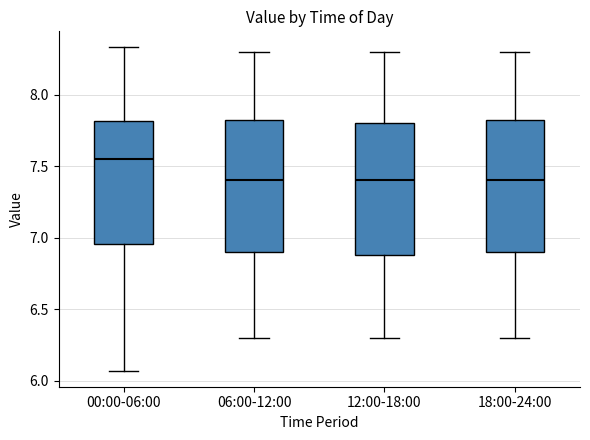

Reading left to right, transcribe this box plot: for each box, give where its median line is, the range the box spans, and where its two whiskers end, as read against the y-axis. The values are not printed on the chart, so give them approximately, as read against the axis.

00:00-06:00: median 7.55, box 6.95 to 7.80, whiskers 6.05 to 8.35
06:00-12:00: median 7.40, box 6.90 to 7.85, whiskers 6.30 to 8.30
12:00-18:00: median 7.40, box 6.90 to 7.80, whiskers 6.30 to 8.30
18:00-24:00: median 7.40, box 6.90 to 7.85, whiskers 6.30 to 8.30